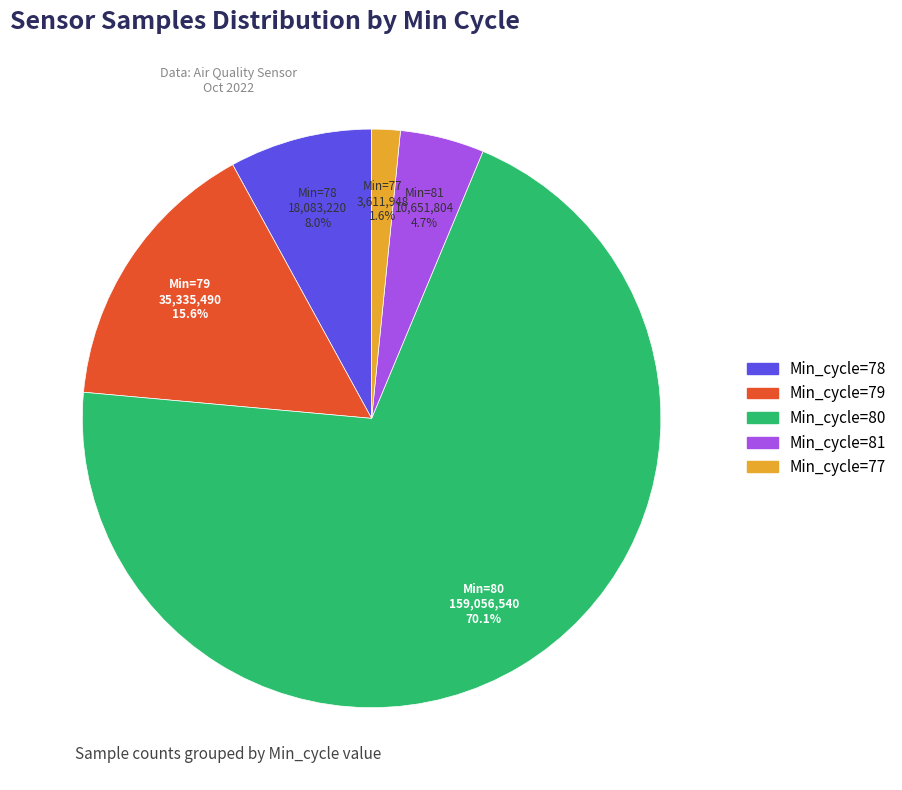

Count the number of slices in the pie.

5